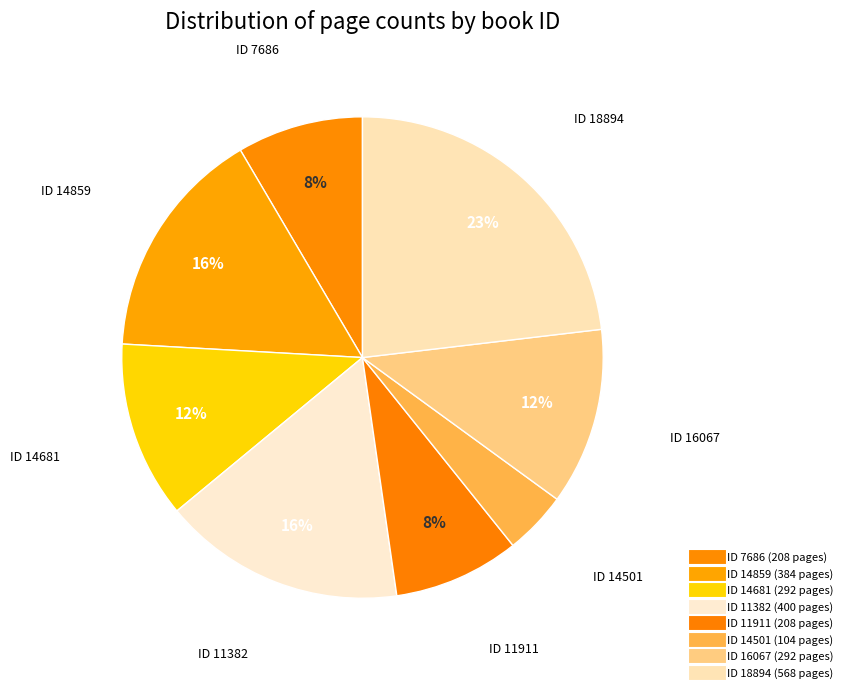

How many slices are in this pie chart?

8